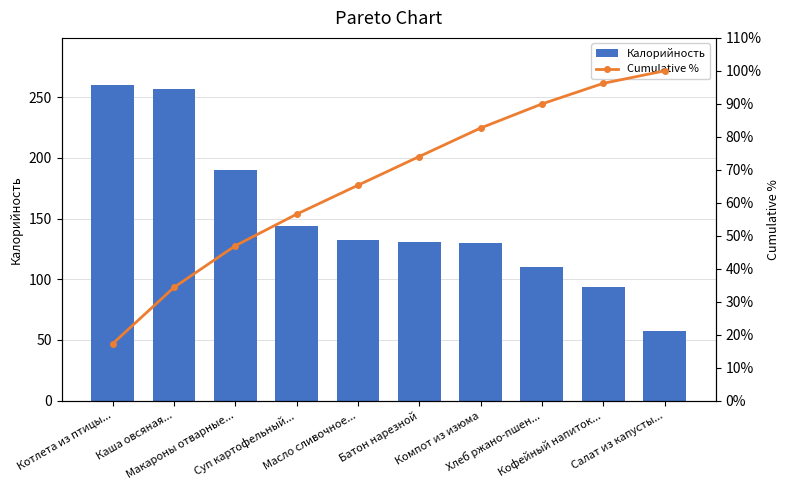

Reading left to right, transcribe all the data shown in this chart.

Калорийность: Котлета из птицы...=260.0	Каша овсяная...=257.0	Макароны отварные...=190.0	Суп картофельный...=144.0	Масло сливочное...=132.2	Батон нарезной=131.0	Компот из изюма=130.0	Хлеб ржано-пшен...=110.0	Кофейный напиток...=94.0	Салат из капусты...=57.0
Cumulative %: Котлета из птицы...=17.3	Каша овсяная...=34.3	Макароны отварные...=47.0	Суп картофельный...=56.5	Масло сливочное...=65.3	Батон нарезной=74.0	Компот из изюма=82.7	Хлеб ржано-пшен...=90.0	Кофейный напиток...=96.2	Салат из капусты...=100.0